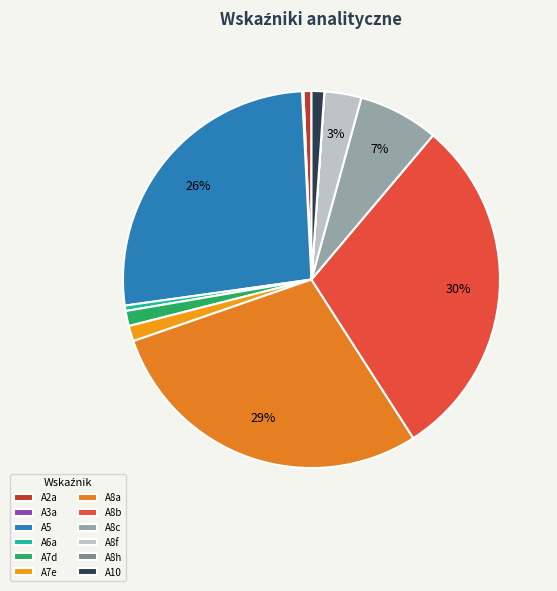

Is A8a the majority of the pie?

No